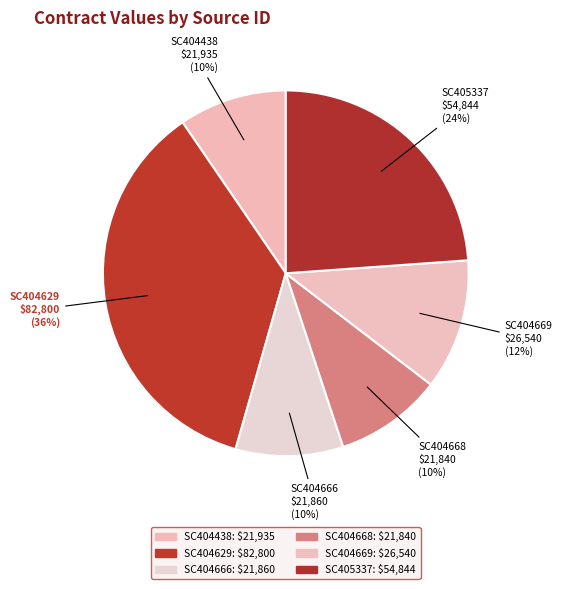

How many slices are in this pie chart?

6